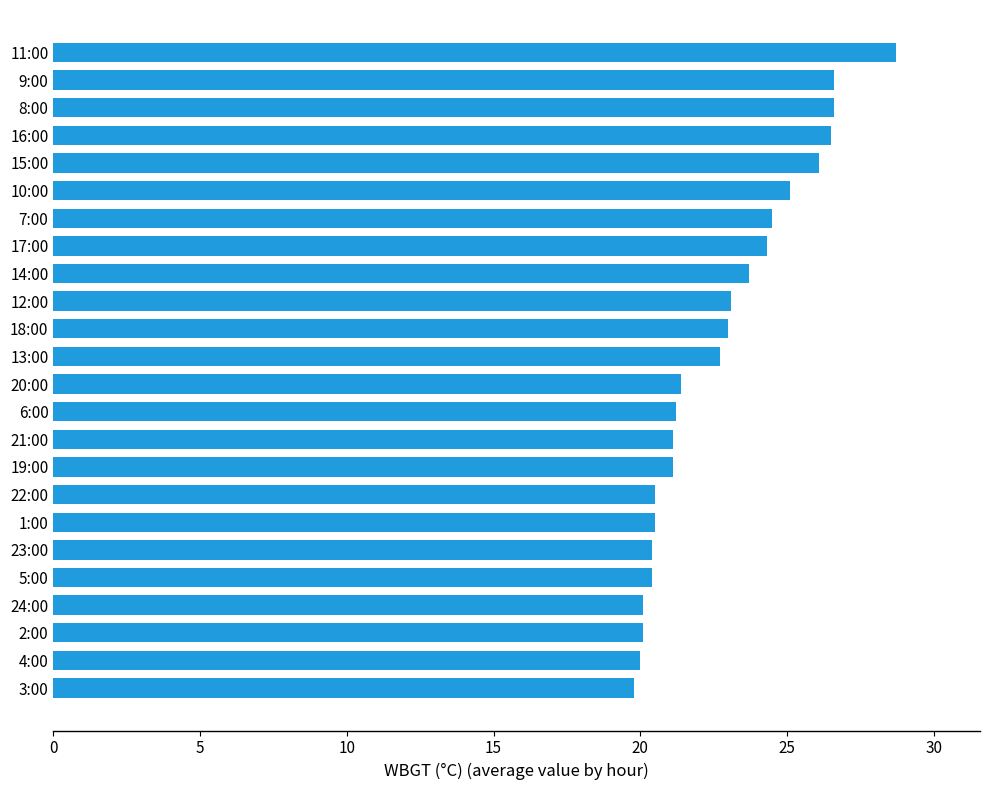

How many bars are there in total?

24